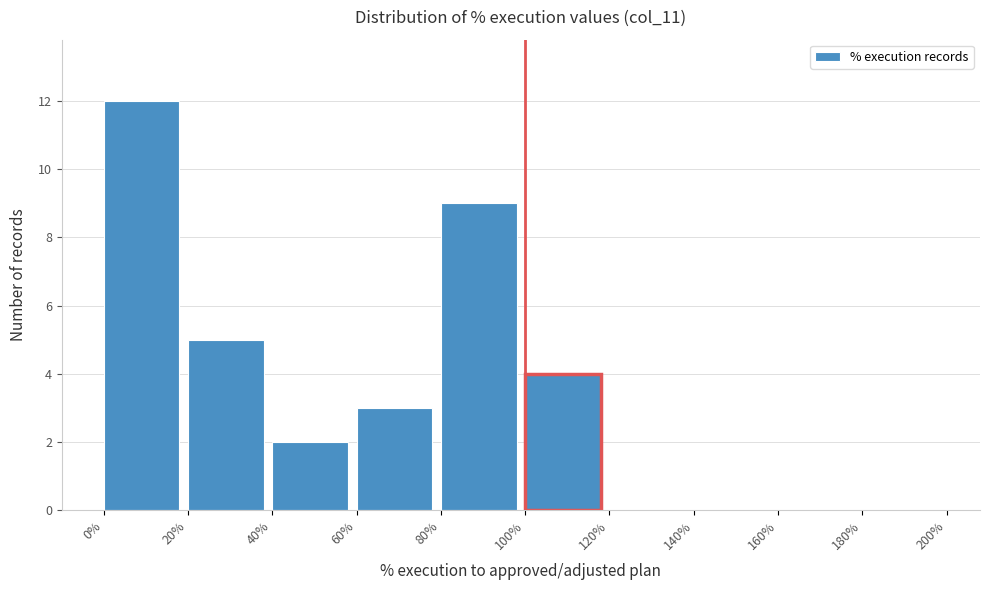

Reading left to right, transcribe this chart: for each bar, give the range it covers on the x-axis and its height. The values are not printed on the chart, so give them approximately, as read against the axis.

0% to 20%: 12
20% to 40%: 5
40% to 60%: 2
60% to 80%: 3
80% to 100%: 9
100% to 120%: 4
120% to 140%: 0
140% to 160%: 0
160% to 180%: 0
180% to 200%: 0